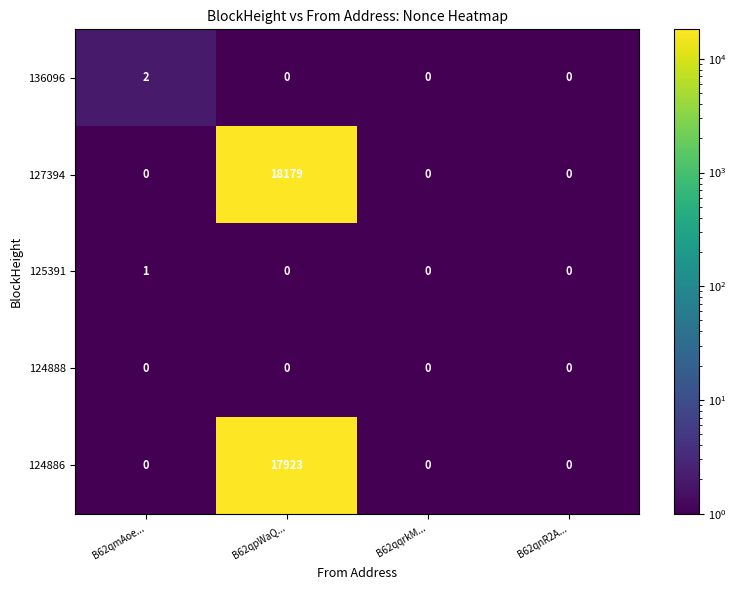

Reading right to left, extract all data points from this chart.

136096: 0	0	0	2
127394: 0	0	18179	0
125391: 0	0	0	1
124888: 0	0	0	0
124886: 0	0	17923	0